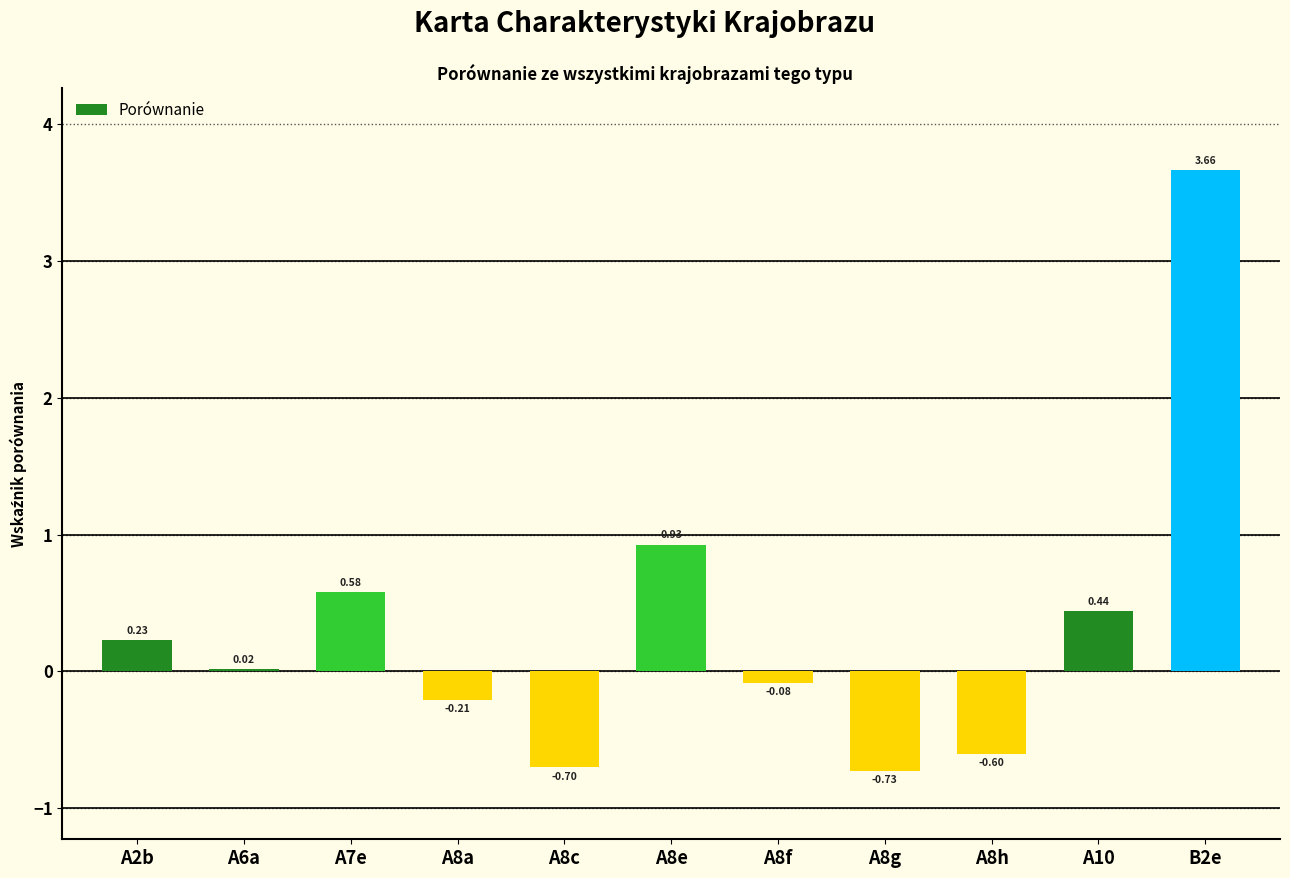

Between A10 and A8a, which is larger?

A10